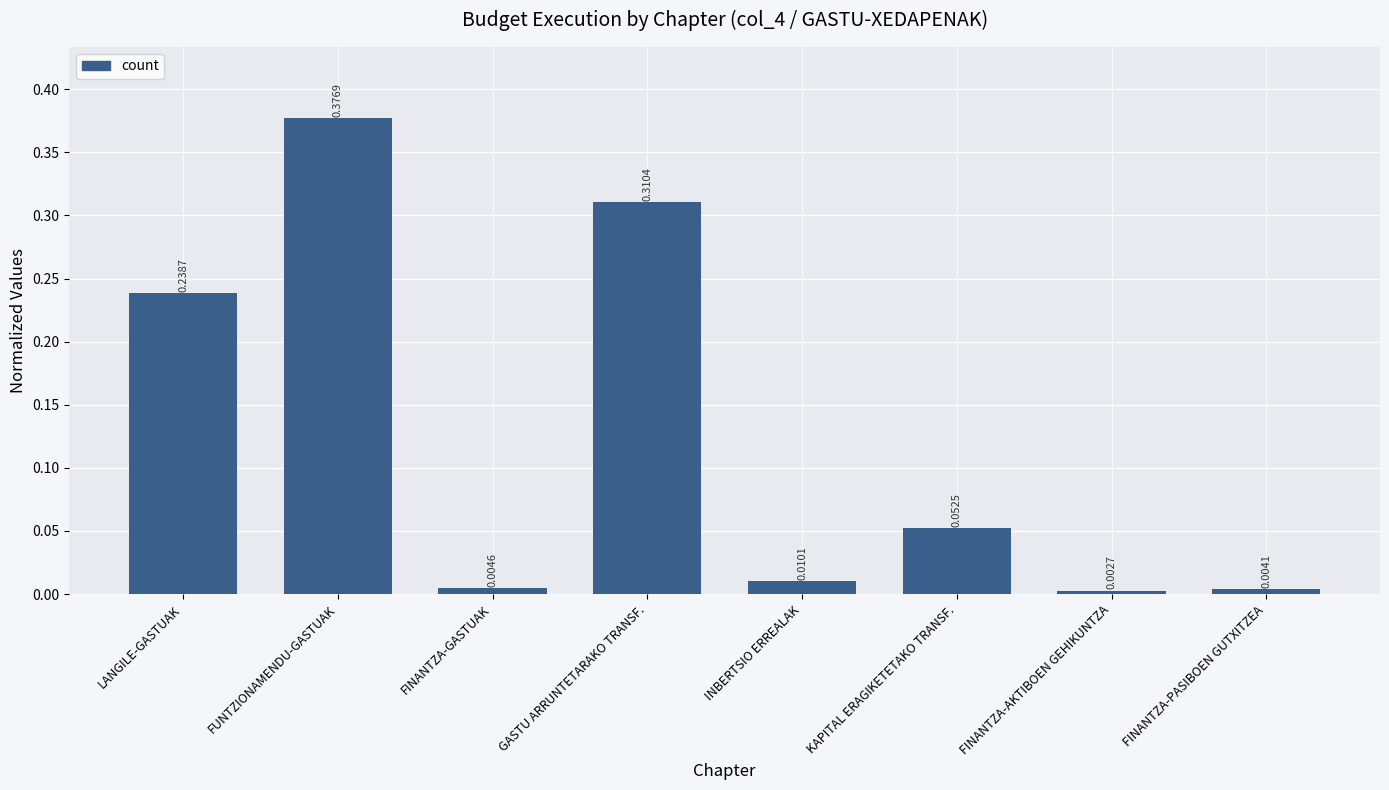

What is the label of the 7th bar from the right?

FUNTZIONAMENDU-GASTUAK